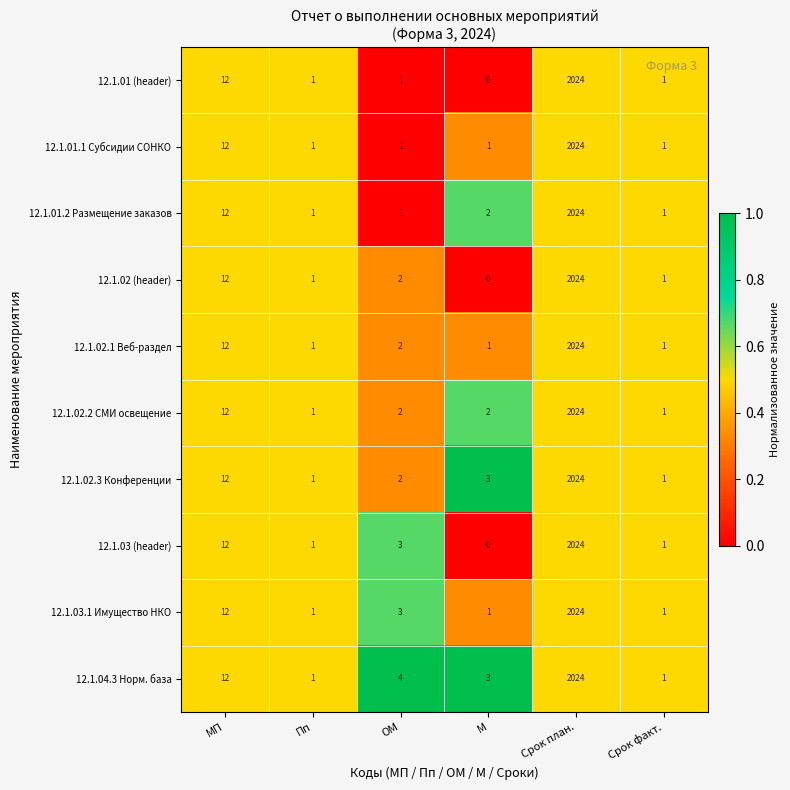

What is the difference between the highest and lowest values at М?

3